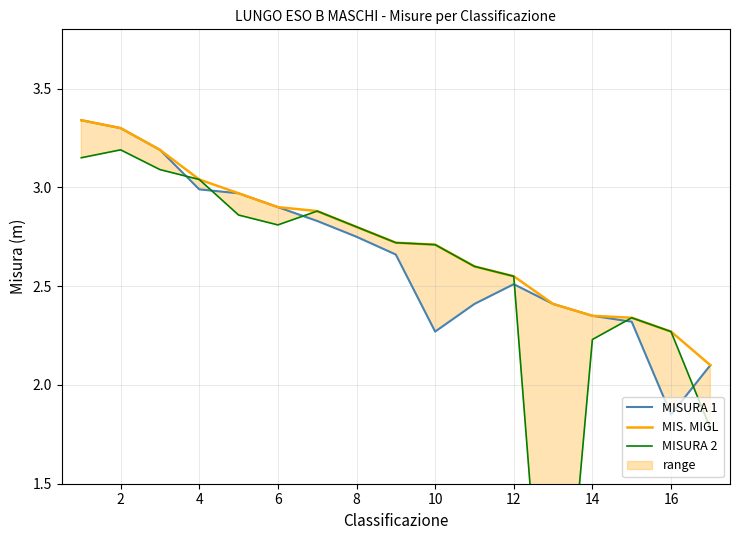

How many lines are shown in the chart?

3